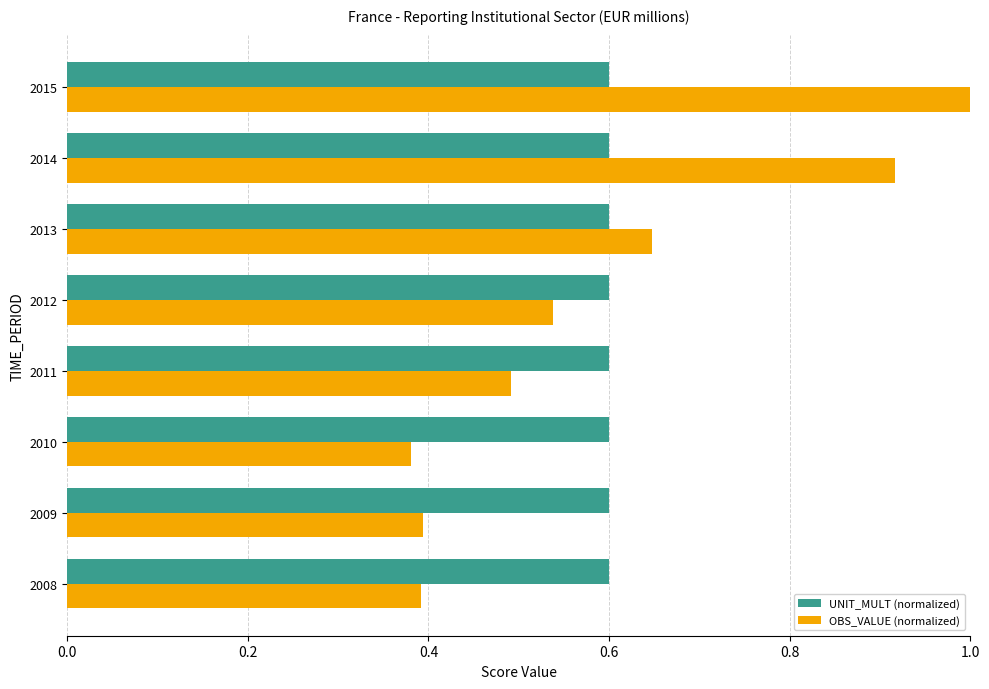

At which category is the sum across all series the highest?

2015